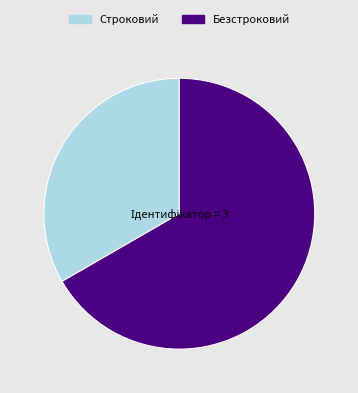

Rank the categories by value from lowest to highest.

Строковий, Безстроковий